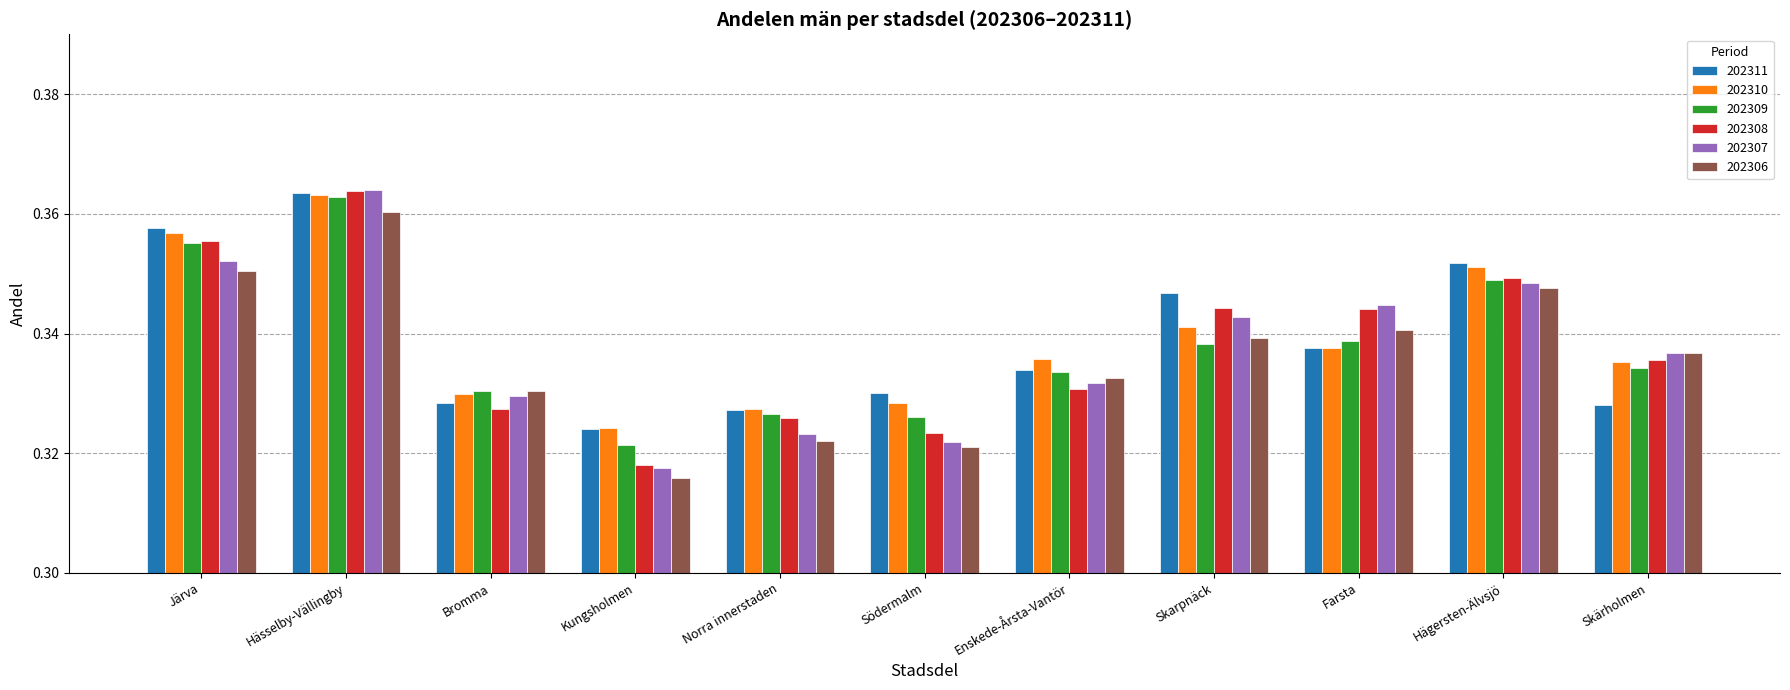

What is the label of the 5th bar from the right?

Enskede-Årsta-Vantör